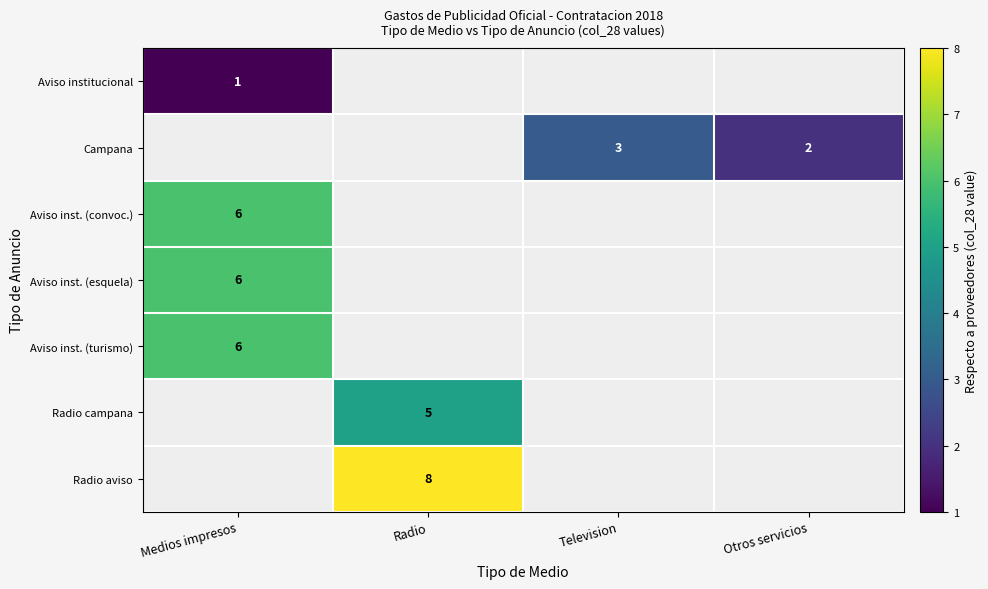

What is the difference between the highest and lowest values at Medios impresos?

5.0